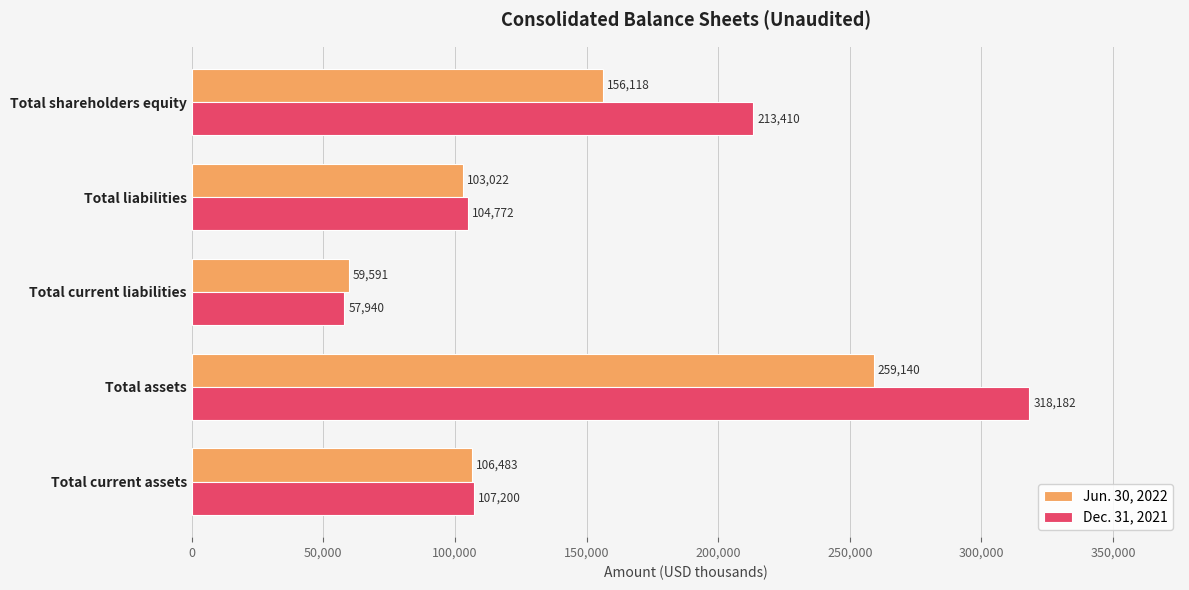

Which series has the largest total across all categories?

Dec. 31, 2021